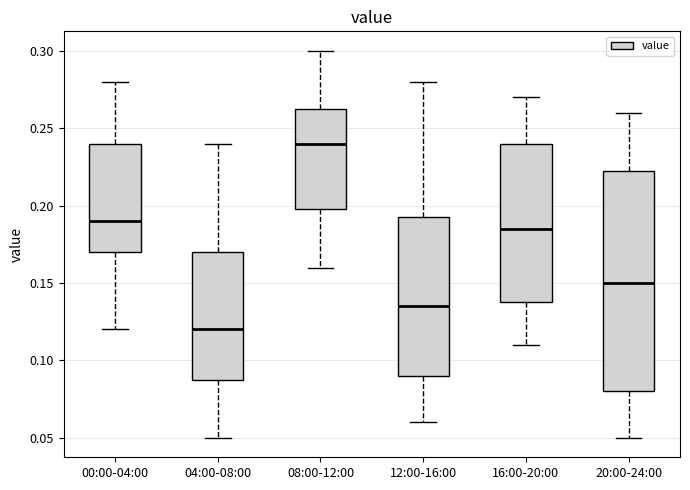

Reading left to right, transcribe this box plot: for each box, give where its median line is, the range the box spans, and where its two whiskers end, as read against the y-axis. The values are not printed on the chart, so give them approximately, as read against the axis.

00:00-04:00: median 0.190, box 0.170 to 0.240, whiskers 0.120 to 0.280
04:00-08:00: median 0.120, box 0.090 to 0.170, whiskers 0.050 to 0.240
08:00-12:00: median 0.240, box 0.200 to 0.265, whiskers 0.160 to 0.300
12:00-16:00: median 0.135, box 0.090 to 0.195, whiskers 0.060 to 0.280
16:00-20:00: median 0.185, box 0.140 to 0.240, whiskers 0.110 to 0.270
20:00-24:00: median 0.150, box 0.080 to 0.225, whiskers 0.050 to 0.260